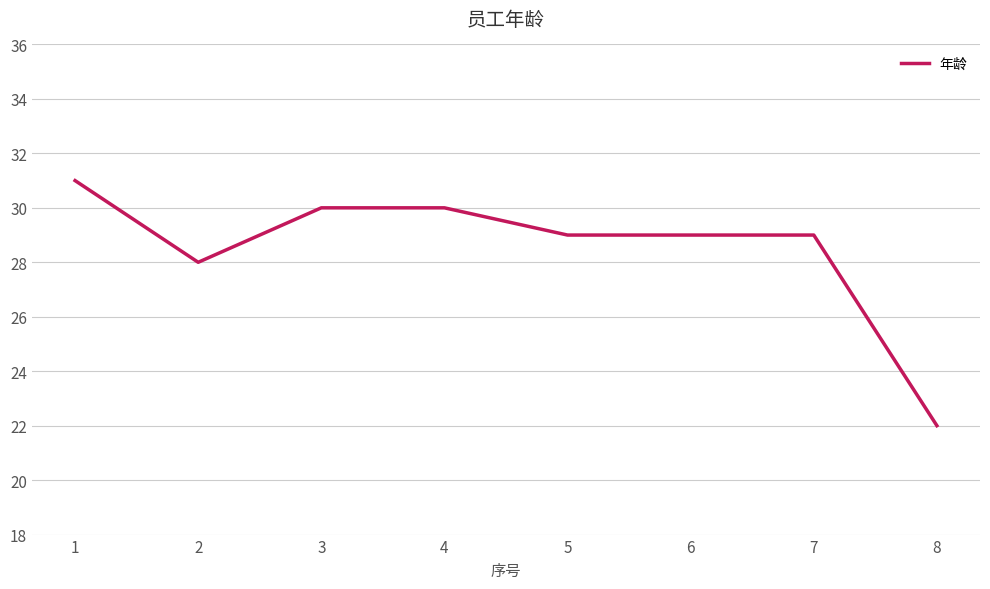

Which label corresponds to the smallest value in the chart?

8